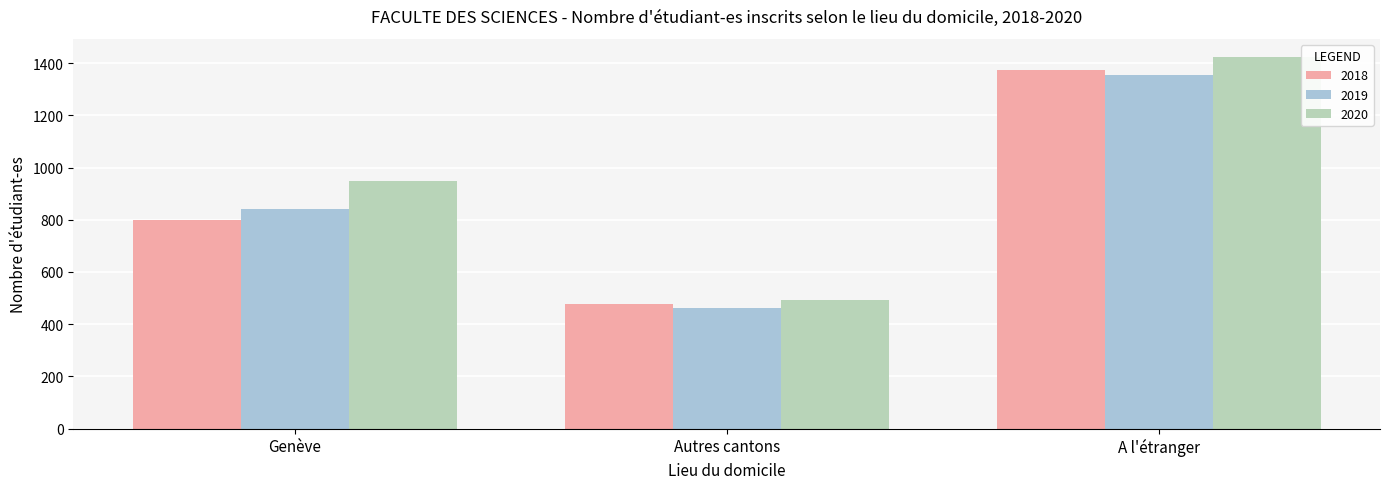

The value of 2020 at A l'étranger is 1422. True or false?

True